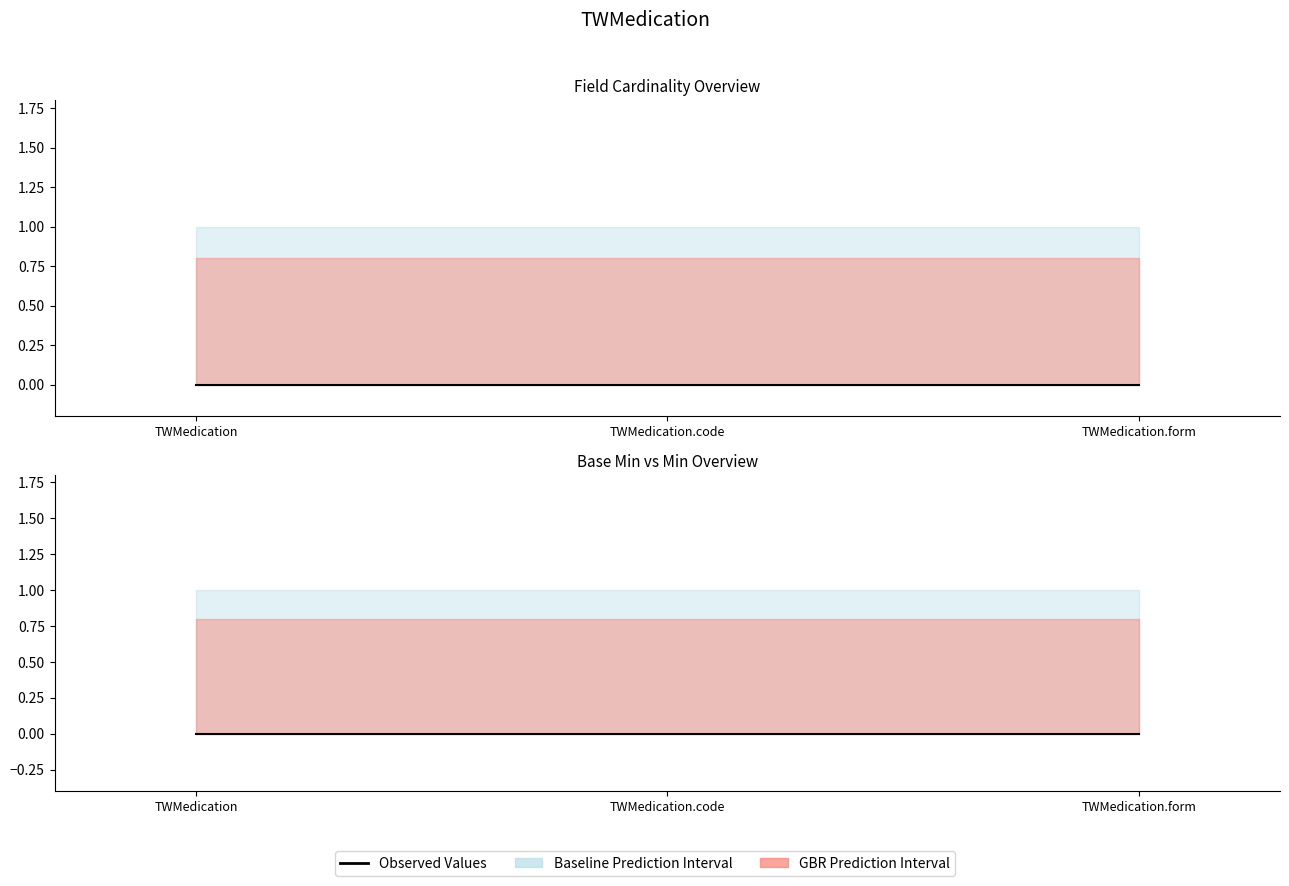

What is the sum of the Max_numeric values at TWMedication.code and TWMedication.form?

2